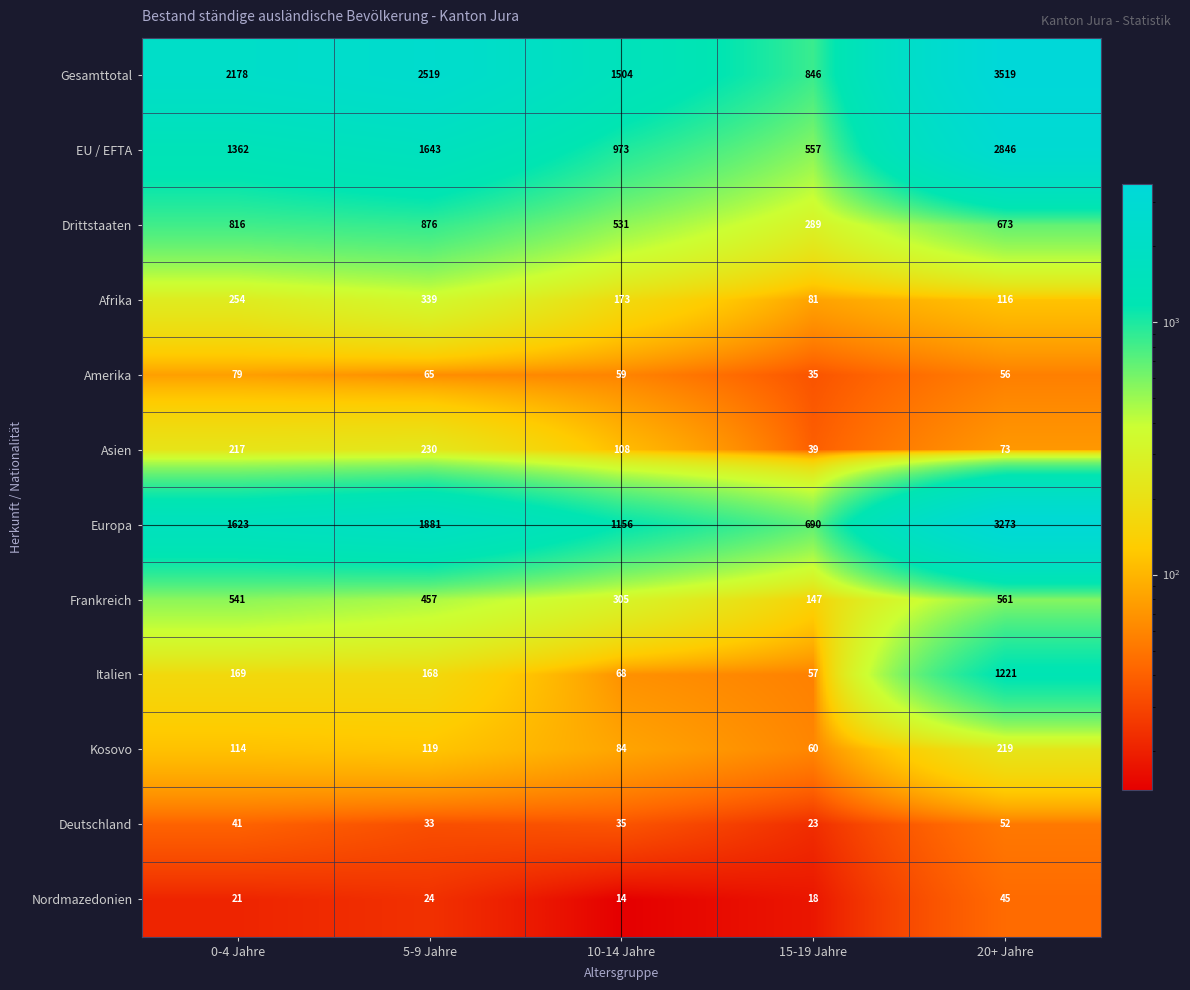

How many data points does each series have?

5